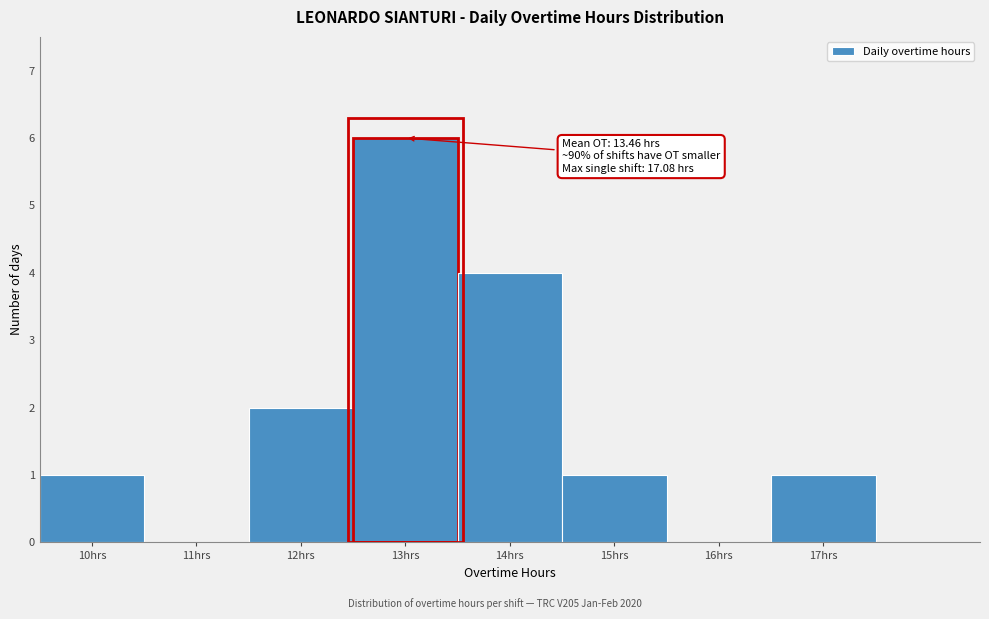

Which range on the x-axis has the tallest bar?

12.5 to 13.5